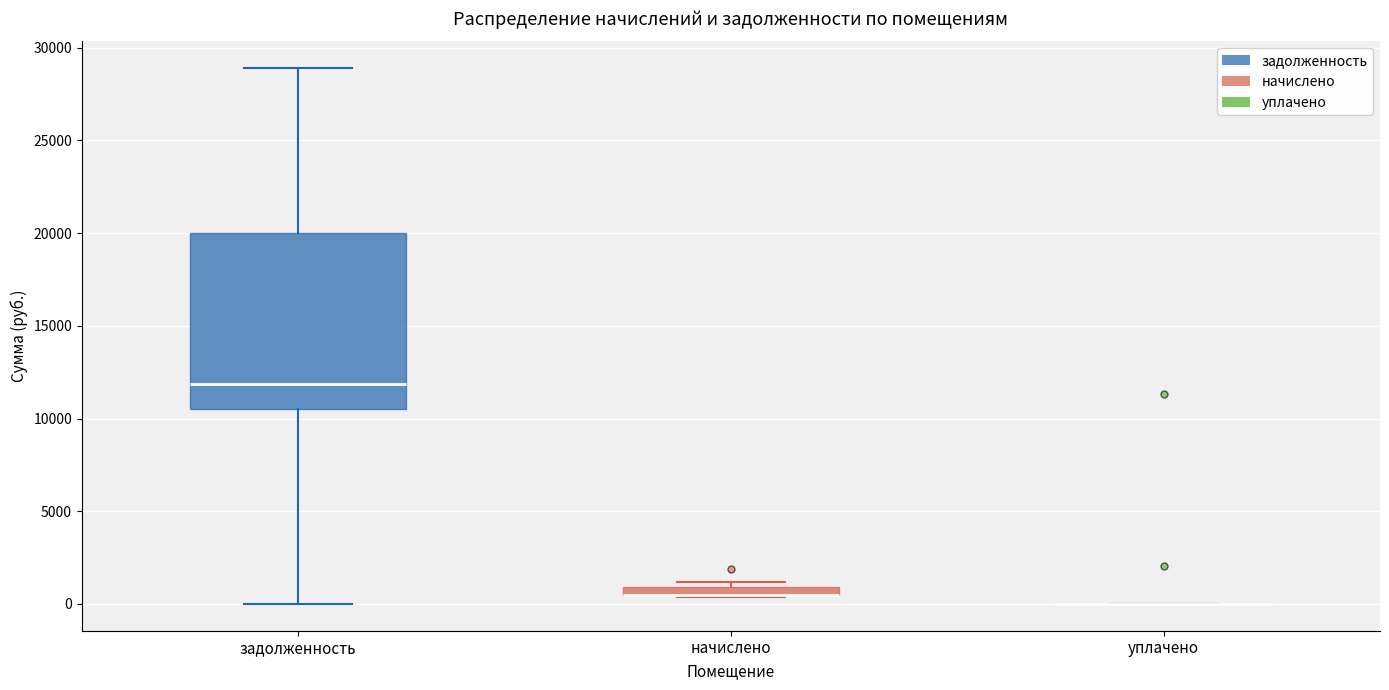

Comparing the boxes themselves (not the whiskers), which one is the tallest?

задолженность